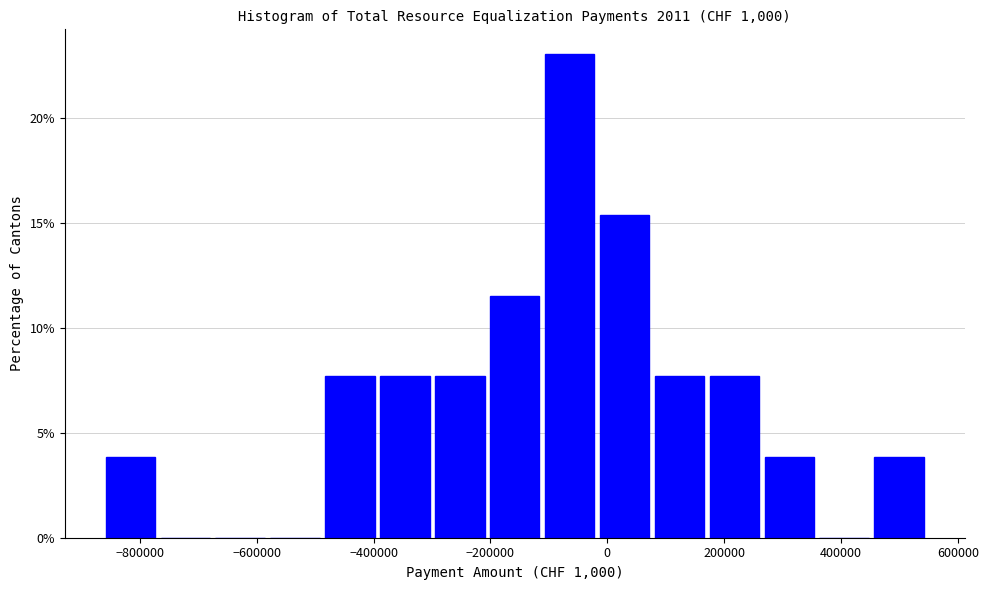

How tall is the bar that spans -860000 to -760000 on the x-axis? Neither the bar edges nor the heights are printed on the chart, so give them approximately, as read against the axes.

4.0